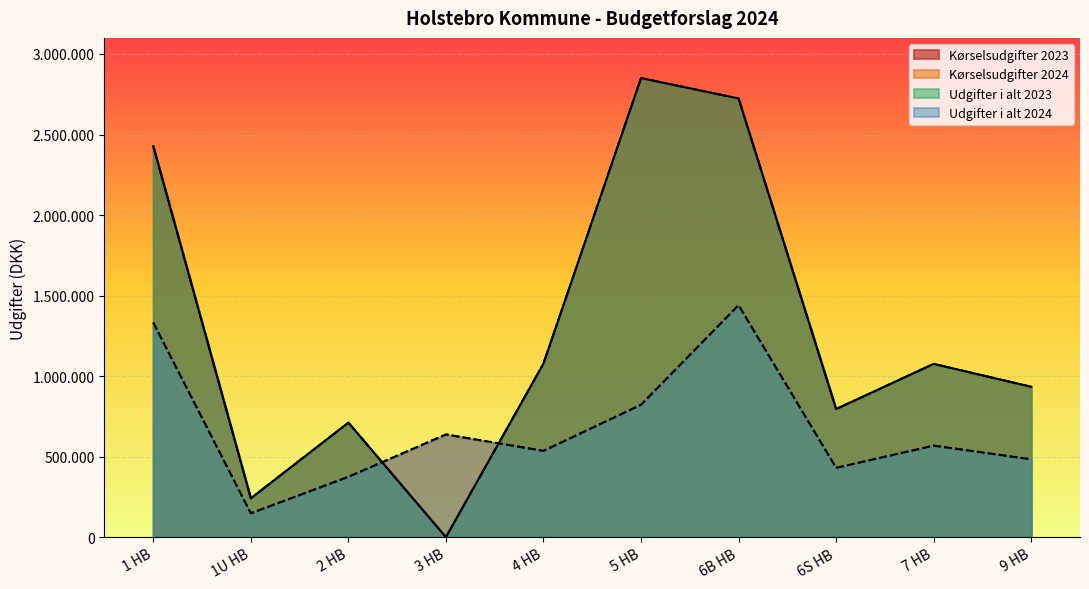

After their last crossing, which series has the higher values: Udgifter i alt 2024 or Kørselsudgifter 2023?

Kørselsudgifter 2023